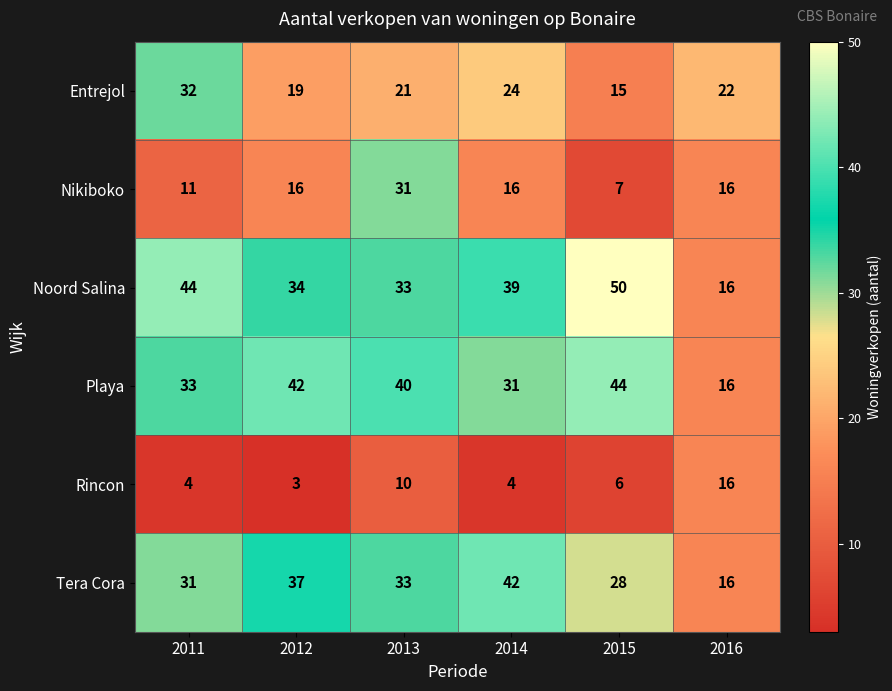

Rank the series by their maximum value, from highest to lowest.

Noord Salina, Playa, Tera Cora, Entrejol, Nikiboko, Rincon